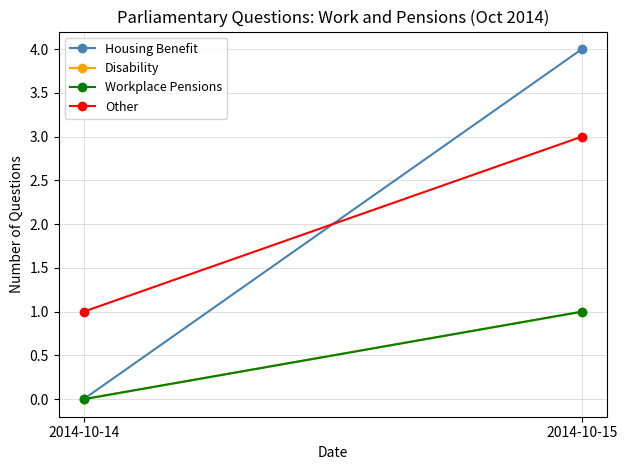

What is the total value across all series at 2014-10-15?

9